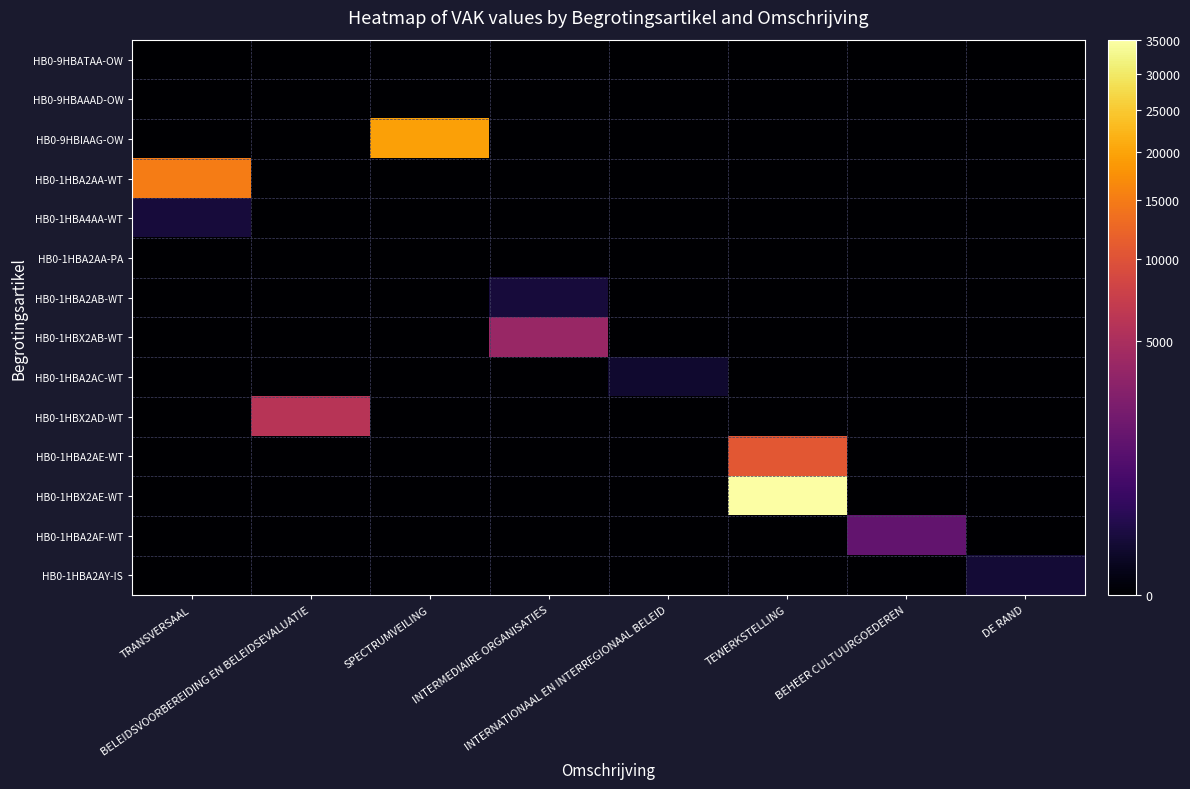

Reading left to right, extract all data points from this chart.

HB0-9HBATAA-OW: TRANSVERSAAL=0	BELEIDSVOORBEREIDING EN BELEIDSEVALUATIE=0	SPECTRUMVEILING=0	INTERMEDIAIRE ORGANISATIES=0	INTERNATIONAAL EN INTERREGIONAAL BELEID=0	TEWERKSTELLING=0	BEHEER CULTUURGOEDEREN=0	DE RAND=0
HB0-9HBAAAD-OW: TRANSVERSAAL=0	BELEIDSVOORBEREIDING EN BELEIDSEVALUATIE=0	SPECTRUMVEILING=0	INTERMEDIAIRE ORGANISATIES=0	INTERNATIONAAL EN INTERREGIONAAL BELEID=0	TEWERKSTELLING=0	BEHEER CULTUURGOEDEREN=0	DE RAND=0
HB0-9HBIAAG-OW: TRANSVERSAAL=0	BELEIDSVOORBEREIDING EN BELEIDSEVALUATIE=0	SPECTRUMVEILING=19500	INTERMEDIAIRE ORGANISATIES=0	INTERNATIONAAL EN INTERREGIONAAL BELEID=0	TEWERKSTELLING=0	BEHEER CULTUURGOEDEREN=0	DE RAND=0
HB0-1HBA2AA-WT: TRANSVERSAAL=15035	BELEIDSVOORBEREIDING EN BELEIDSEVALUATIE=0	SPECTRUMVEILING=0	INTERMEDIAIRE ORGANISATIES=0	INTERNATIONAAL EN INTERREGIONAAL BELEID=0	TEWERKSTELLING=0	BEHEER CULTUURGOEDEREN=0	DE RAND=0
HB0-1HBA4AA-WT: TRANSVERSAAL=126	BELEIDSVOORBEREIDING EN BELEIDSEVALUATIE=0	SPECTRUMVEILING=0	INTERMEDIAIRE ORGANISATIES=0	INTERNATIONAAL EN INTERREGIONAAL BELEID=0	TEWERKSTELLING=0	BEHEER CULTUURGOEDEREN=0	DE RAND=0
HB0-1HBA2AA-PA: TRANSVERSAAL=0	BELEIDSVOORBEREIDING EN BELEIDSEVALUATIE=0	SPECTRUMVEILING=0	INTERMEDIAIRE ORGANISATIES=0	INTERNATIONAAL EN INTERREGIONAAL BELEID=0	TEWERKSTELLING=0	BEHEER CULTUURGOEDEREN=0	DE RAND=0
HB0-1HBA2AB-WT: TRANSVERSAAL=0	BELEIDSVOORBEREIDING EN BELEIDSEVALUATIE=0	SPECTRUMVEILING=0	INTERMEDIAIRE ORGANISATIES=125	INTERNATIONAAL EN INTERREGIONAAL BELEID=0	TEWERKSTELLING=0	BEHEER CULTUURGOEDEREN=0	DE RAND=0
HB0-1HBX2AB-WT: TRANSVERSAAL=0	BELEIDSVOORBEREIDING EN BELEIDSEVALUATIE=0	SPECTRUMVEILING=0	INTERMEDIAIRE ORGANISATIES=3839	INTERNATIONAAL EN INTERREGIONAAL BELEID=0	TEWERKSTELLING=0	BEHEER CULTUURGOEDEREN=0	DE RAND=0
HB0-1HBA2AC-WT: TRANSVERSAAL=0	BELEIDSVOORBEREIDING EN BELEIDSEVALUATIE=0	SPECTRUMVEILING=0	INTERMEDIAIRE ORGANISATIES=0	INTERNATIONAAL EN INTERREGIONAAL BELEID=75	TEWERKSTELLING=0	BEHEER CULTUURGOEDEREN=0	DE RAND=0
HB0-1HBX2AD-WT: TRANSVERSAAL=0	BELEIDSVOORBEREIDING EN BELEIDSEVALUATIE=5939	SPECTRUMVEILING=0	INTERMEDIAIRE ORGANISATIES=0	INTERNATIONAAL EN INTERREGIONAAL BELEID=0	TEWERKSTELLING=0	BEHEER CULTUURGOEDEREN=0	DE RAND=0
HB0-1HBA2AE-WT: TRANSVERSAAL=0	BELEIDSVOORBEREIDING EN BELEIDSEVALUATIE=0	SPECTRUMVEILING=0	INTERMEDIAIRE ORGANISATIES=0	INTERNATIONAAL EN INTERREGIONAAL BELEID=0	TEWERKSTELLING=10662	BEHEER CULTUURGOEDEREN=0	DE RAND=0
HB0-1HBX2AE-WT: TRANSVERSAAL=0	BELEIDSVOORBEREIDING EN BELEIDSEVALUATIE=0	SPECTRUMVEILING=0	INTERMEDIAIRE ORGANISATIES=0	INTERNATIONAAL EN INTERREGIONAAL BELEID=0	TEWERKSTELLING=35115	BEHEER CULTUURGOEDEREN=0	DE RAND=0
HB0-1HBA2AF-WT: TRANSVERSAAL=0	BELEIDSVOORBEREIDING EN BELEIDSEVALUATIE=0	SPECTRUMVEILING=0	INTERMEDIAIRE ORGANISATIES=0	INTERNATIONAAL EN INTERREGIONAAL BELEID=0	TEWERKSTELLING=0	BEHEER CULTUURGOEDEREN=1451	DE RAND=0
HB0-1HBA2AY-IS: TRANSVERSAAL=0	BELEIDSVOORBEREIDING EN BELEIDSEVALUATIE=0	SPECTRUMVEILING=0	INTERMEDIAIRE ORGANISATIES=0	INTERNATIONAAL EN INTERREGIONAAL BELEID=0	TEWERKSTELLING=0	BEHEER CULTUURGOEDEREN=0	DE RAND=97